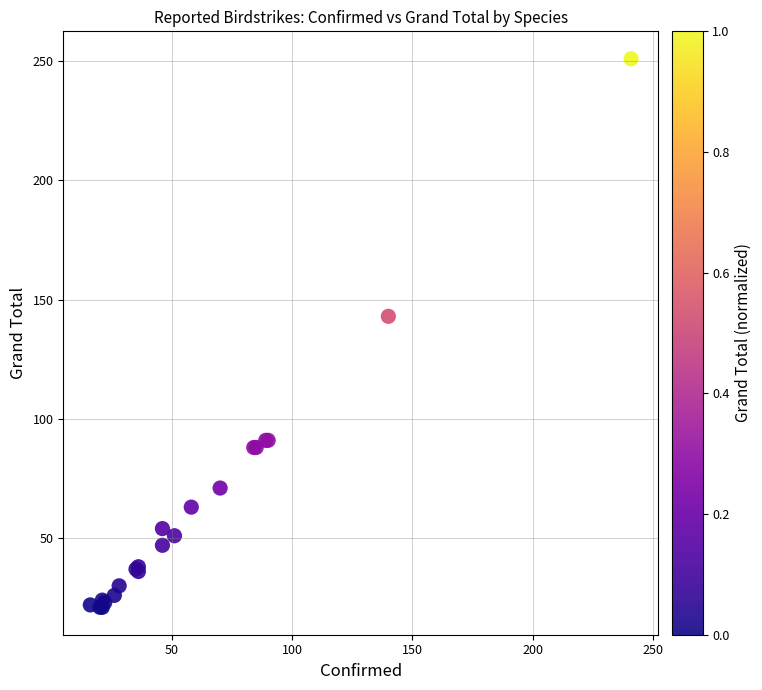

What Y value in the scatter plot is closest to 136?

143